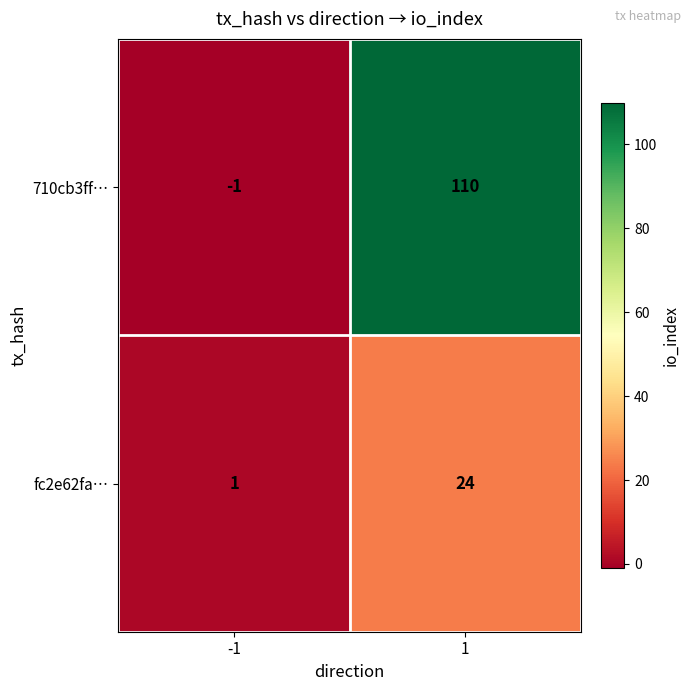

What is the spread (max minus min) of values at 1?

86